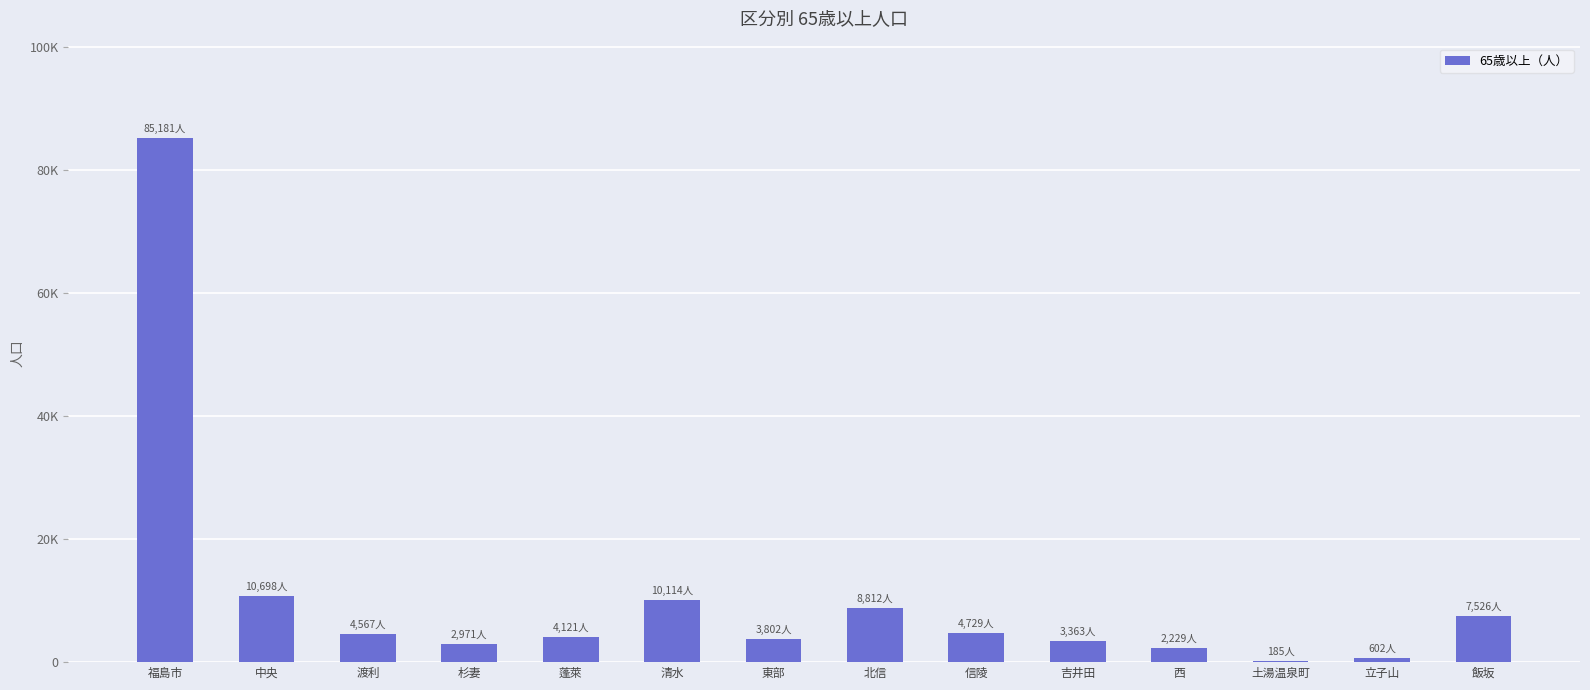

What is the label of the 11th bar from the right?

杉妻